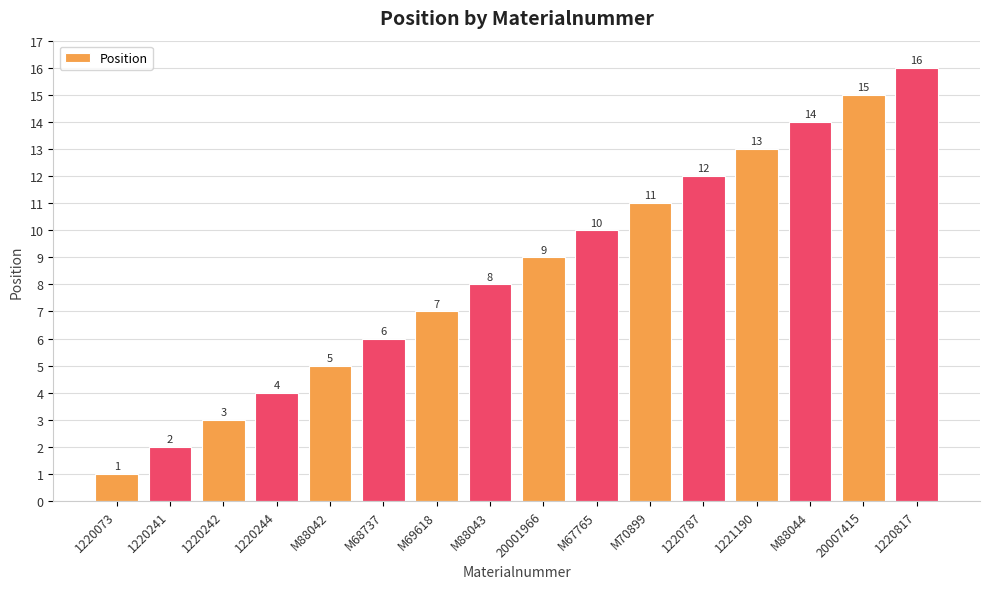

What is the label of the 15th bar from the right?

1220241